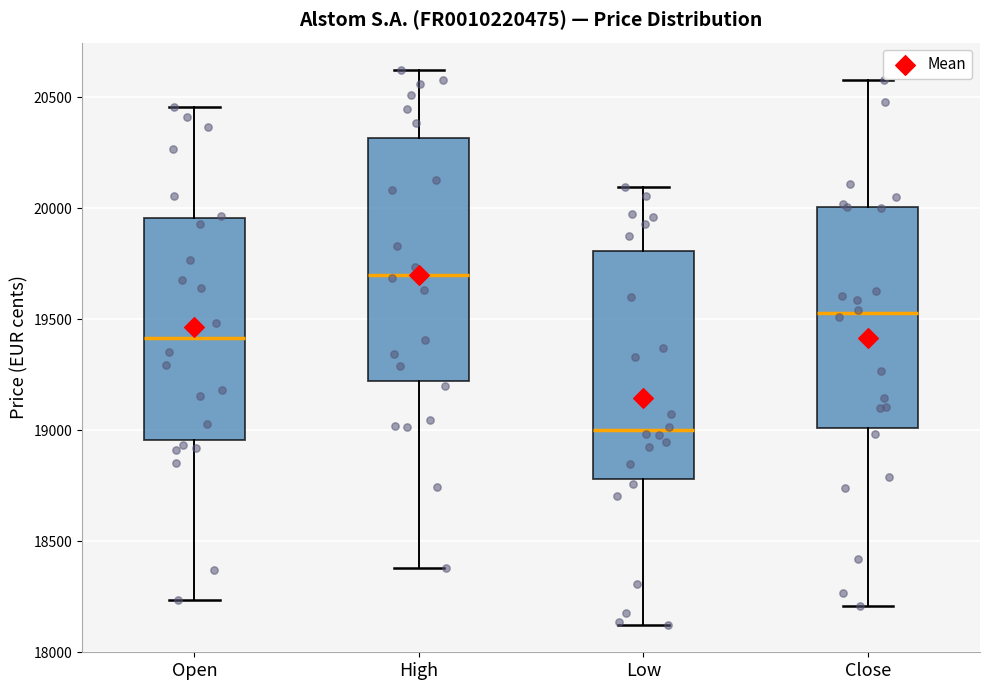

Which box is the tallest, from its lower edge to its upper edge?

High